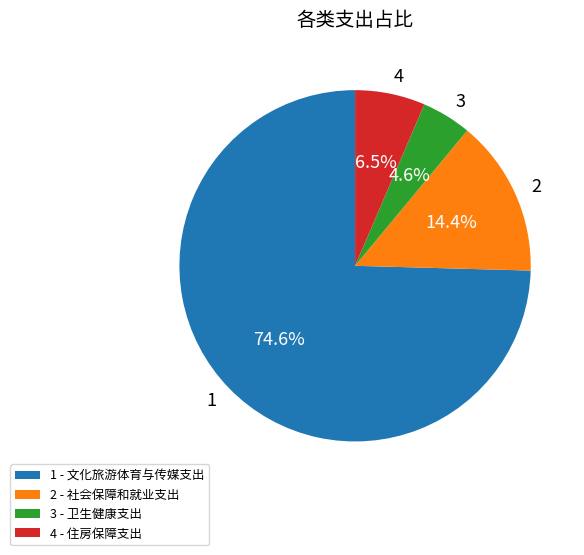

Does 2 account for over 50% of the chart?

No